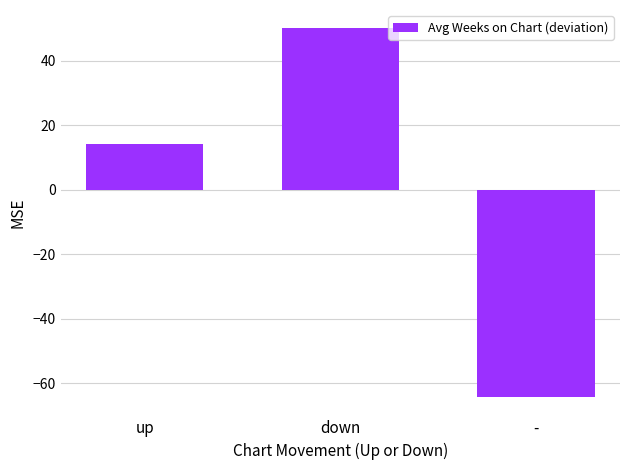

What position from the left is up?

1